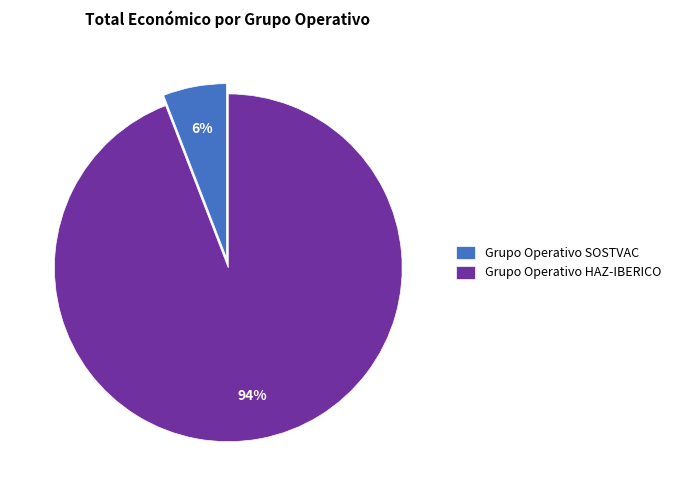

Rank the categories by value from highest to lowest.

Grupo Operativo HAZ-IBERICO, Grupo Operativo SOSTVAC